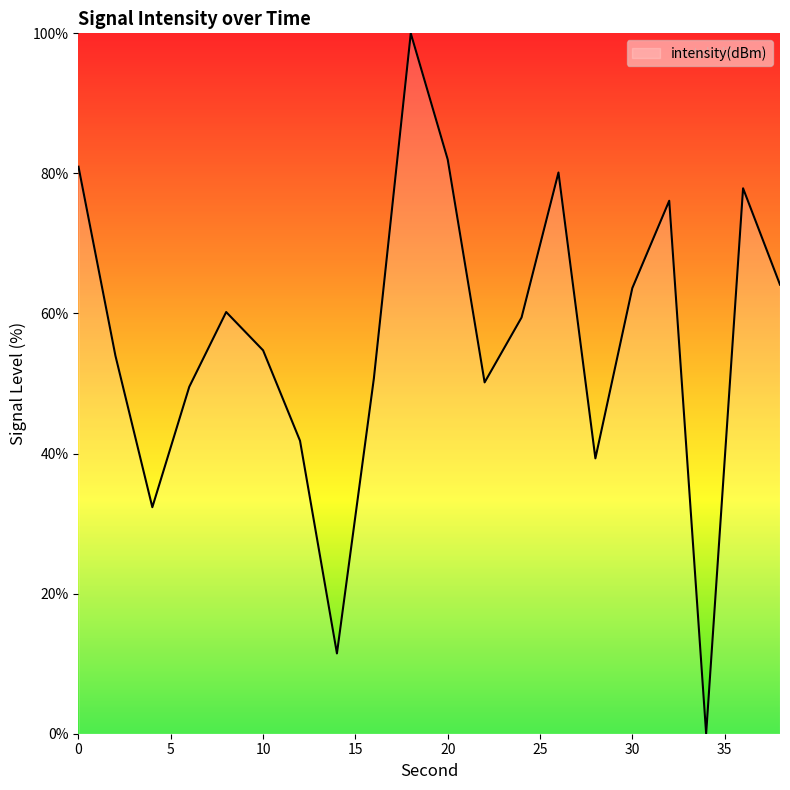

What is the difference between the maximum and minimum values?

100.0